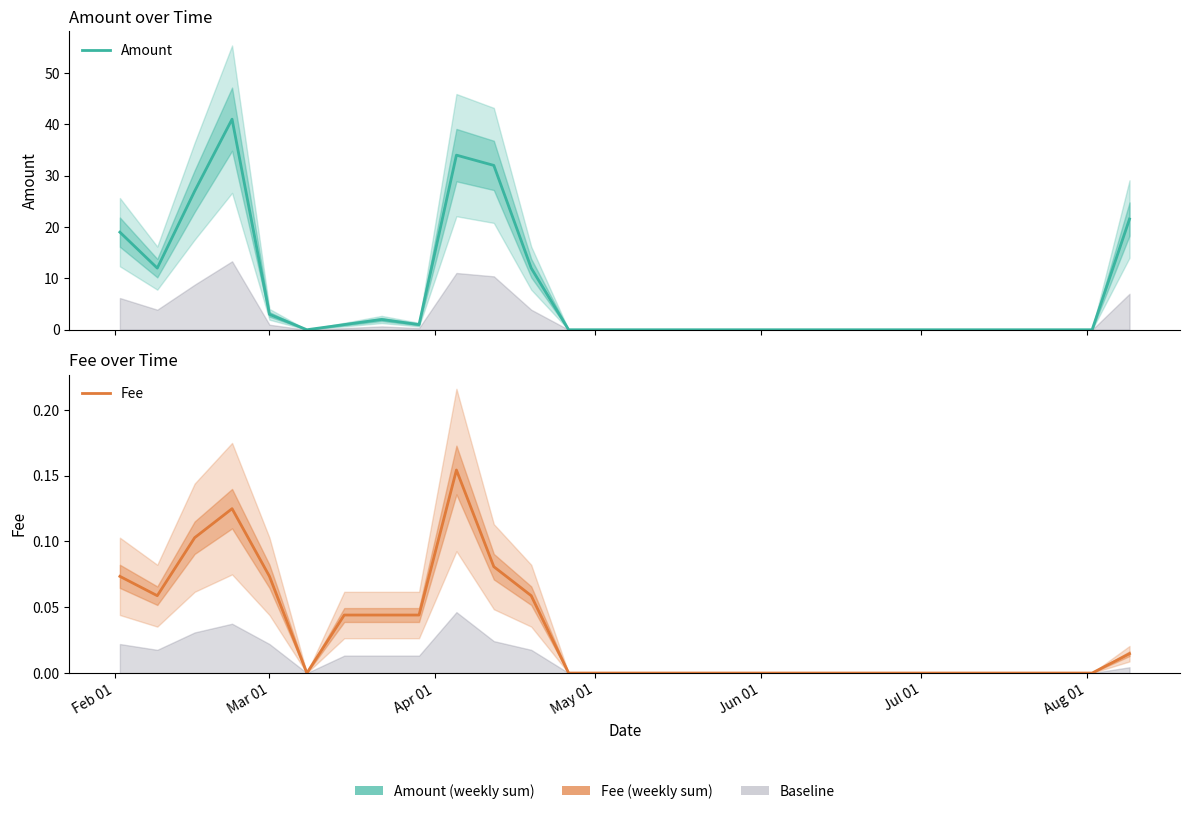

True or false: Fee and Amount cross at least once.

False